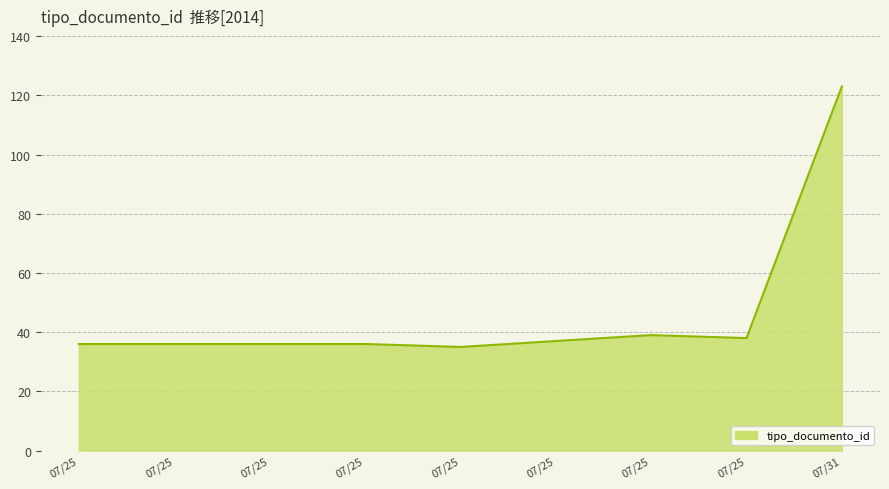

Rank the categories by value from highest to lowest.

2014-07-31 12:01, 2014-07-25 11:01, 2014-07-25 11:39, 2014-07-25 10:54, 2014-07-25 10:41, 2014-07-25 10:39, 2014-07-25 10:38, 2014-07-25 10:35, 2014-07-25 10:48